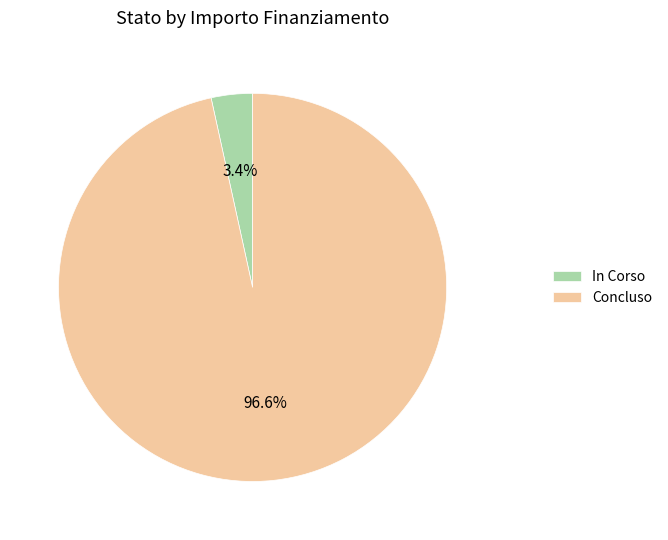

To the nearest percent, what portion does Concluso represent?

97%